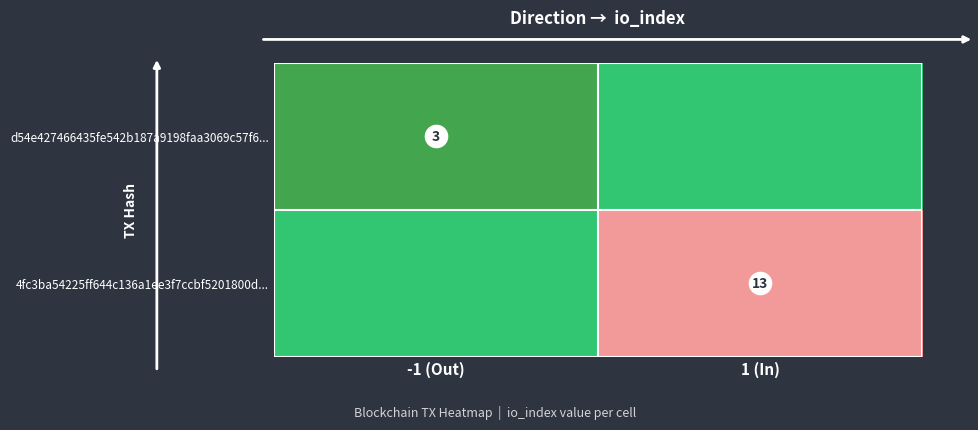

At which category is the sum across all series the highest?

1 (In)